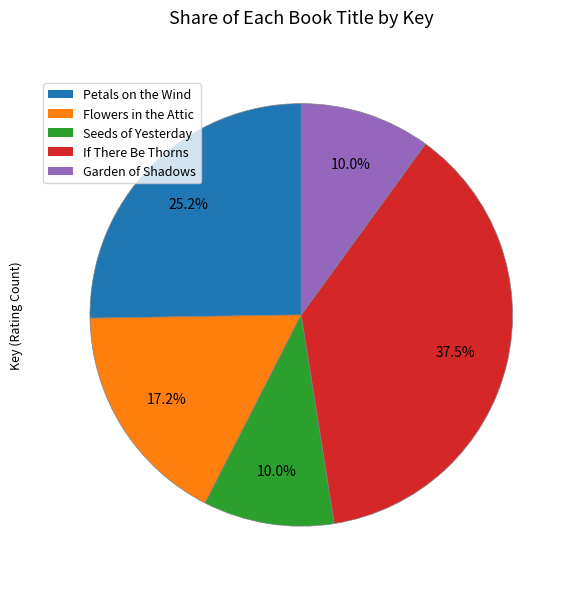

Is the sum of Flowers in the Attic and Seeds of Yesterday greater than half?

No